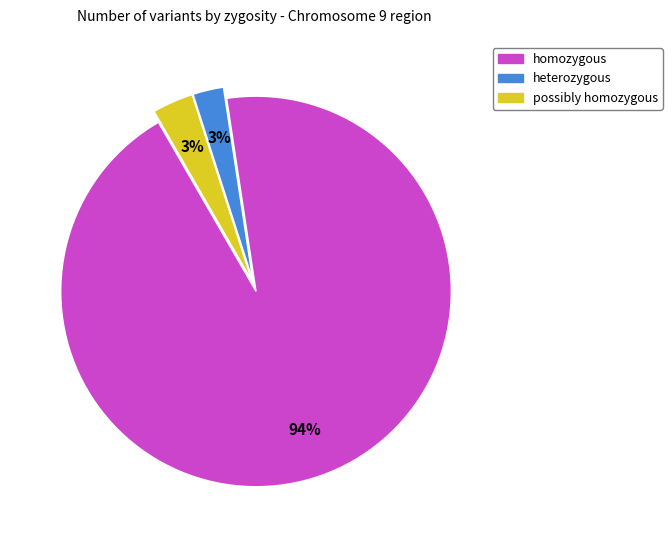

Is there a majority slice in this chart?

Yes